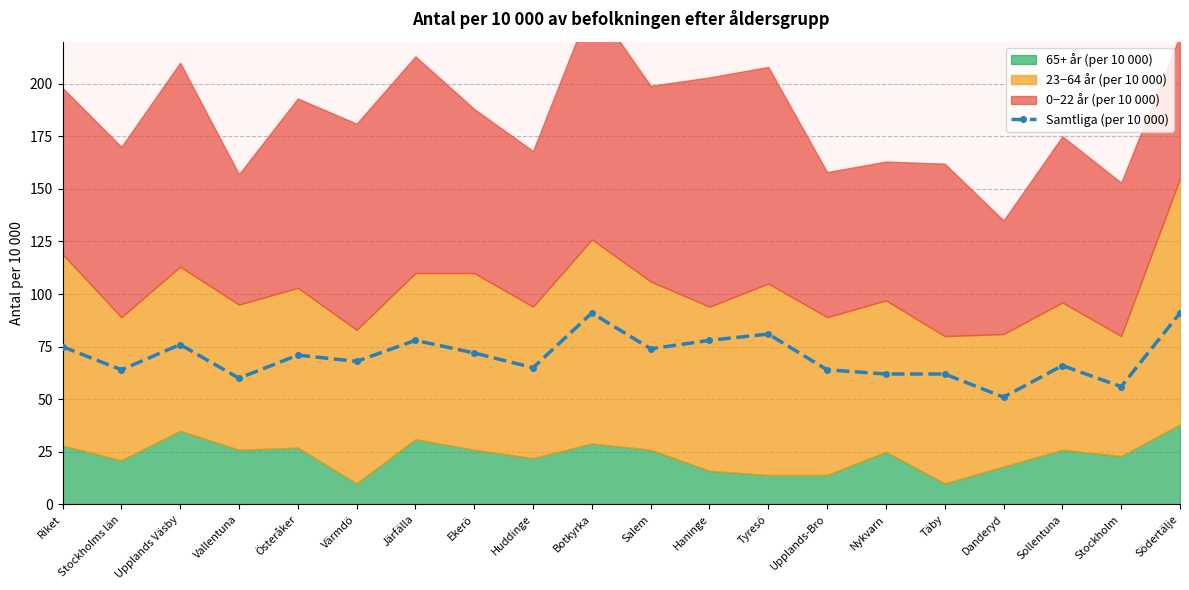

Between Upplands-Bro and Sollentuna, which is larger?

Sollentuna